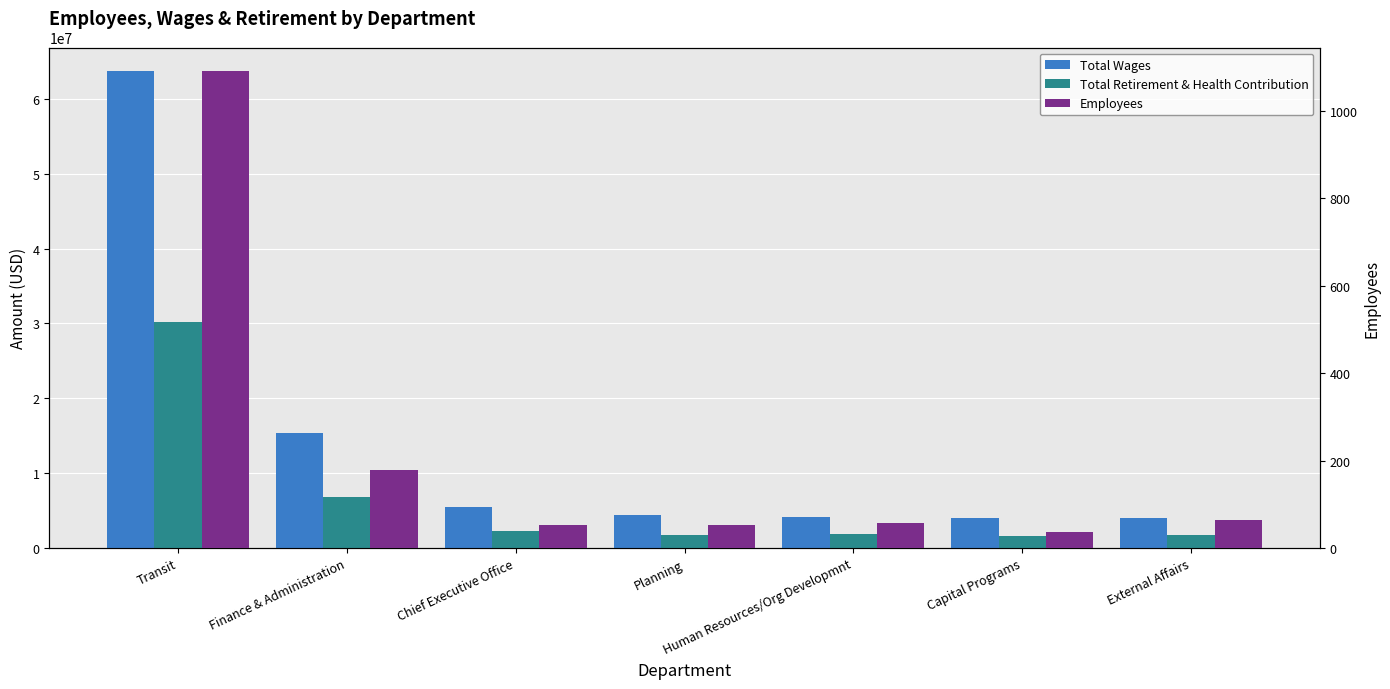

What is the difference between the maximum and second lowest values in the Employees series?

1038